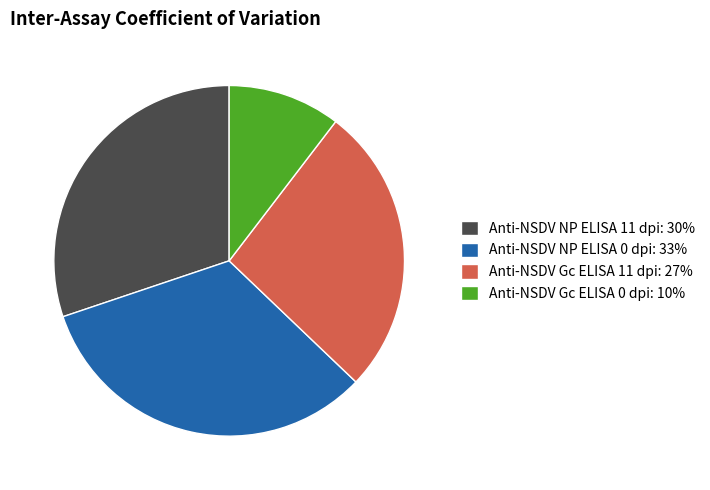

Is it true that Anti-NSDV NP ELISA 0 dpi is 33% of the pie?

True